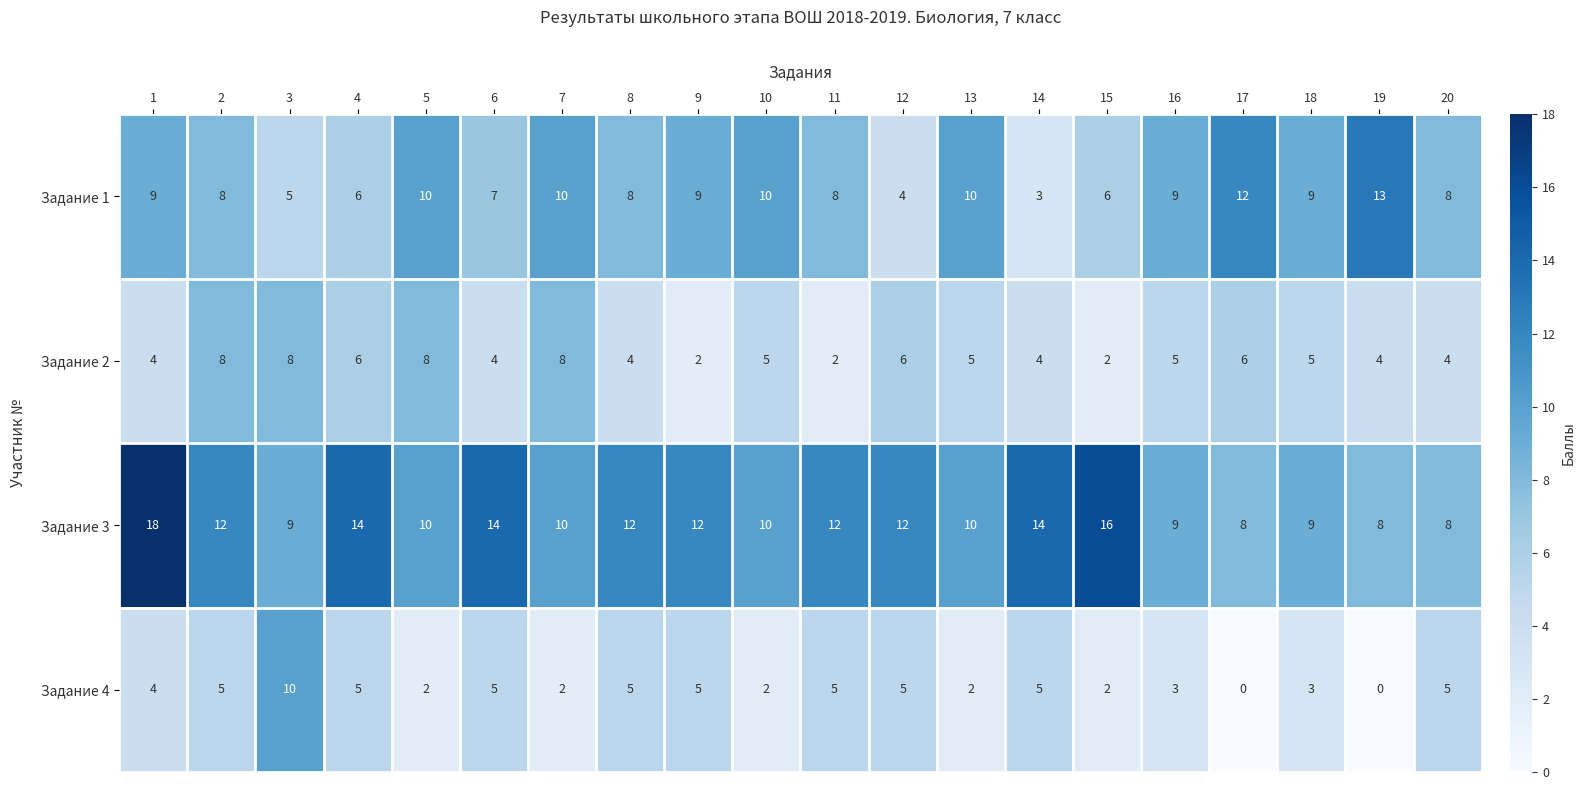

How many Задание 4 values are between 2 and 5?

17